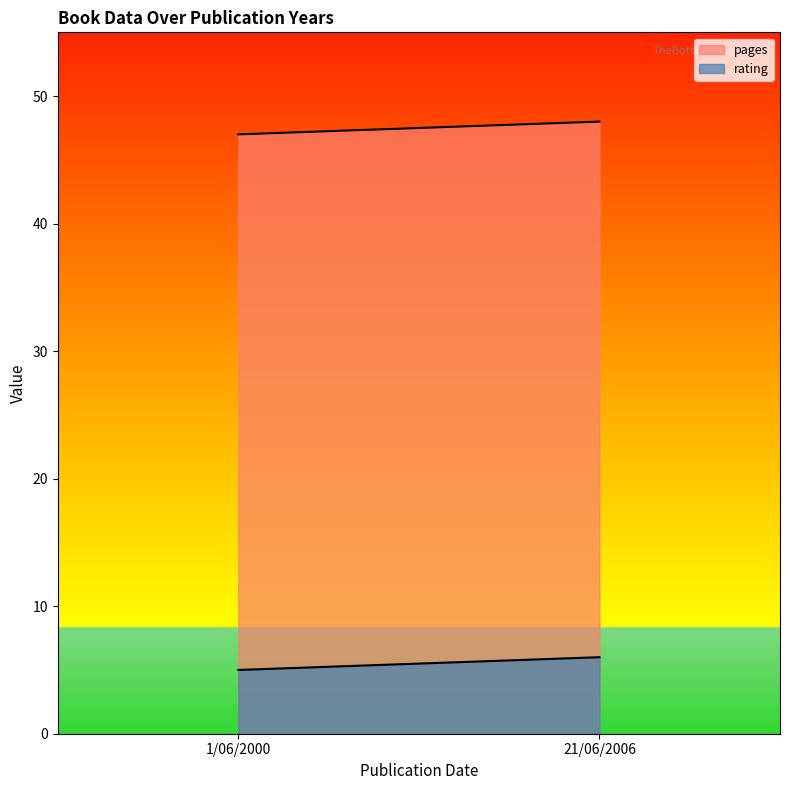

The value of pages at 1/06/2000 is 47. True or false?

True